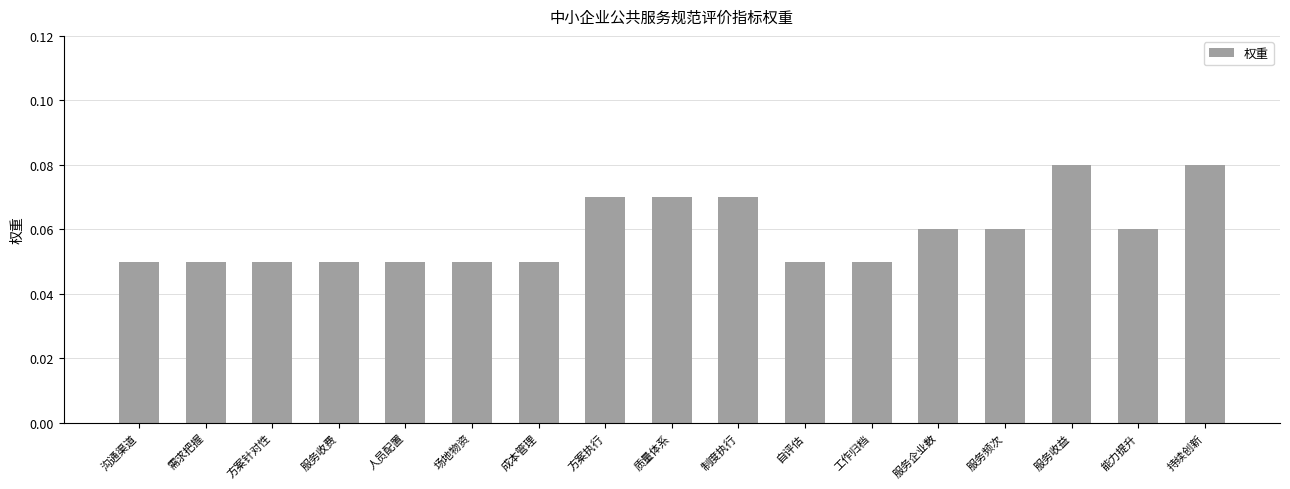

Count the values in the range 0 to 1.

17